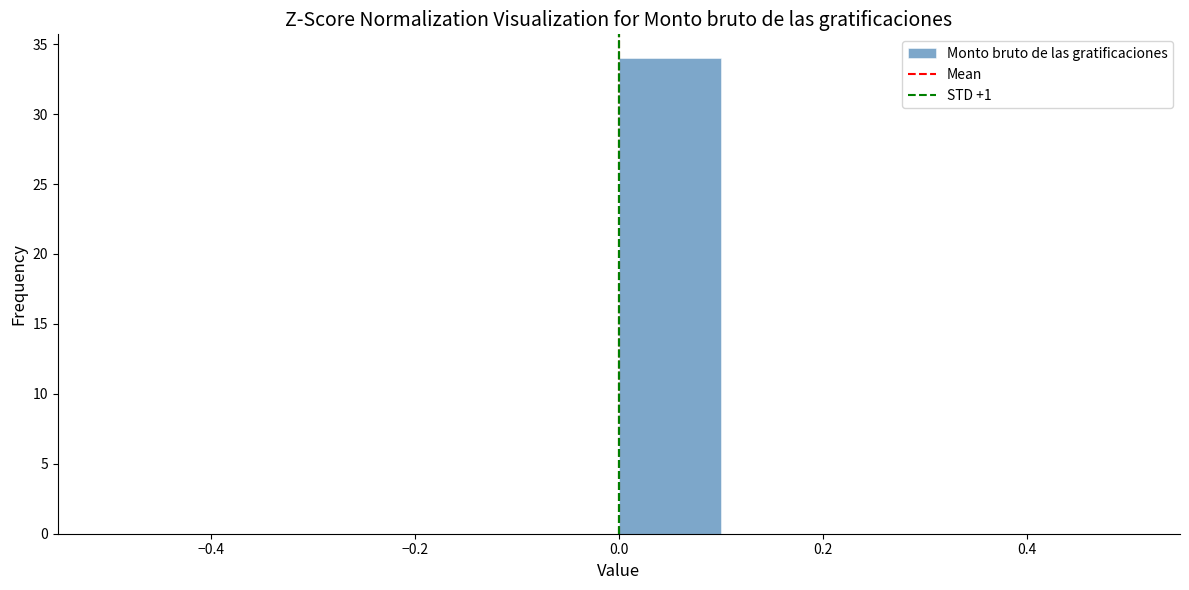

Reading left to right, list every bar in this chart as the range it spans on the x-axis followed by its height. The values are not printed on the chart, so give them approximately, as read against the axis.

-0.5 to -0.4: 0
-0.4 to -0.3: 0
-0.3 to -0.2: 0
-0.2 to -0.1: 0
-0.1 to 0.0: 0
0.0 to 0.1: 34
0.1 to 0.2: 0
0.2 to 0.3: 0
0.3 to 0.4: 0
0.4 to 0.5: 0